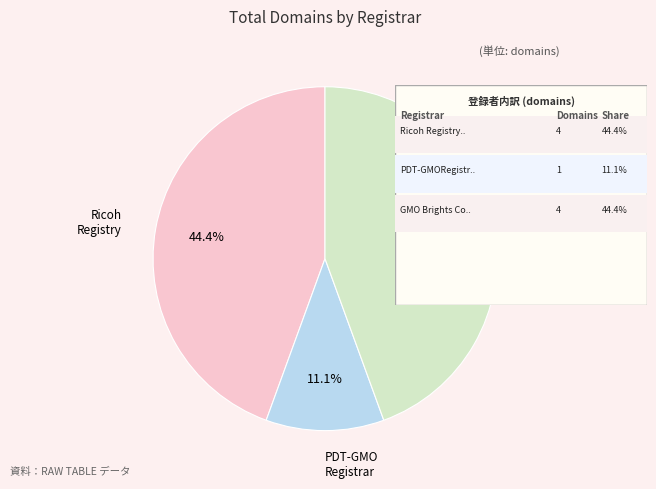

Is there any slice that represents more than half of the pie?

No